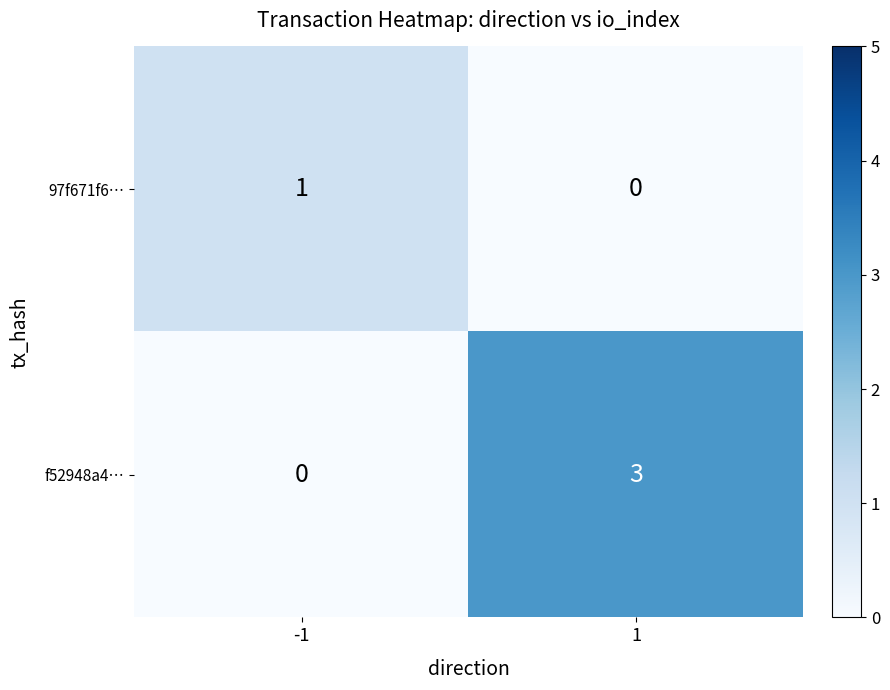

Which category has the highest value across all series?

1